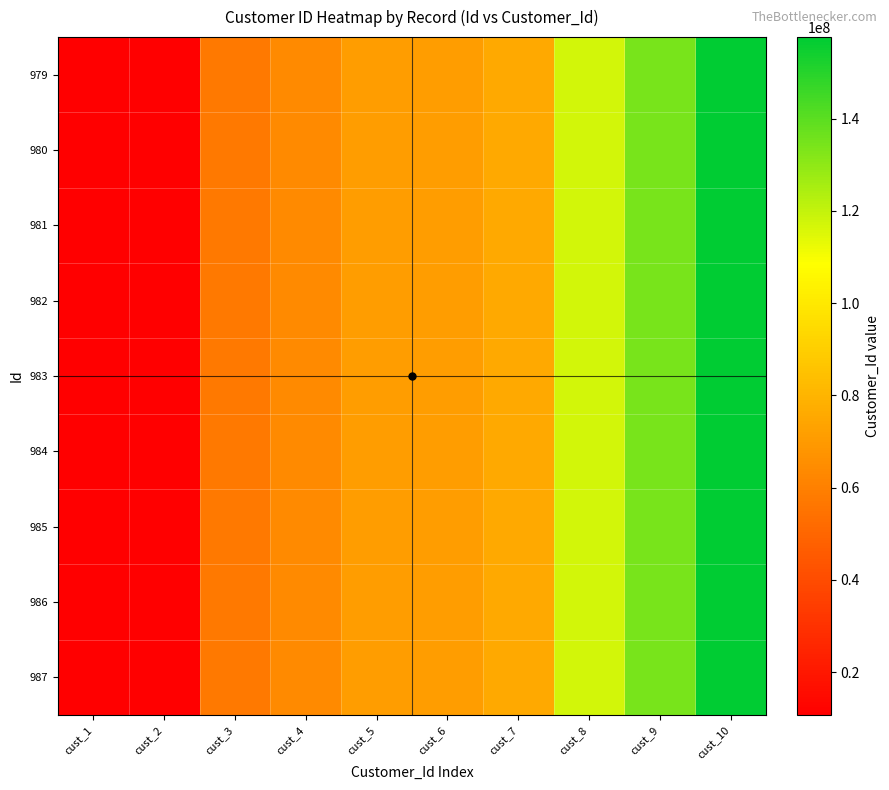

Reading right to left, transcribe all the data shown in this chart.

979: cust_10=157698709	cust_9=134208439	cust_8=117094692	cust_7=75947740	cust_6=71289016	cust_5=71231608	cust_4=63718188	cust_3=57472344	cust_2=10664285	cust_1=10664302
980: cust_10=157698709	cust_9=134208439	cust_8=117094692	cust_7=75947740	cust_6=71289016	cust_5=71231608	cust_4=63718188	cust_3=57472344	cust_2=10664285	cust_1=10664302
981: cust_10=157698709	cust_9=134208439	cust_8=117094692	cust_7=75947740	cust_6=71289016	cust_5=71231608	cust_4=63718188	cust_3=57472344	cust_2=10664285	cust_1=10664302
982: cust_10=157698709	cust_9=134208439	cust_8=117094692	cust_7=75947740	cust_6=71289016	cust_5=71231608	cust_4=63718188	cust_3=57472344	cust_2=10664285	cust_1=10664302
983: cust_10=157698709	cust_9=134208439	cust_8=117094692	cust_7=75947740	cust_6=71289016	cust_5=71231608	cust_4=63718188	cust_3=57472344	cust_2=10664285	cust_1=10664302
984: cust_10=157698709	cust_9=134208439	cust_8=117094692	cust_7=75947740	cust_6=71289016	cust_5=71231608	cust_4=63718188	cust_3=57472344	cust_2=10664285	cust_1=10664302
985: cust_10=157698709	cust_9=134208439	cust_8=117094692	cust_7=75947740	cust_6=71289016	cust_5=71231608	cust_4=63718188	cust_3=57472344	cust_2=10664285	cust_1=10664302
986: cust_10=157698709	cust_9=134208439	cust_8=117094692	cust_7=75947740	cust_6=71289016	cust_5=71231608	cust_4=63718188	cust_3=57472344	cust_2=10664285	cust_1=10664302
987: cust_10=157698709	cust_9=134208439	cust_8=117094692	cust_7=75947740	cust_6=71289016	cust_5=71231608	cust_4=63718188	cust_3=57472344	cust_2=10664285	cust_1=10664302